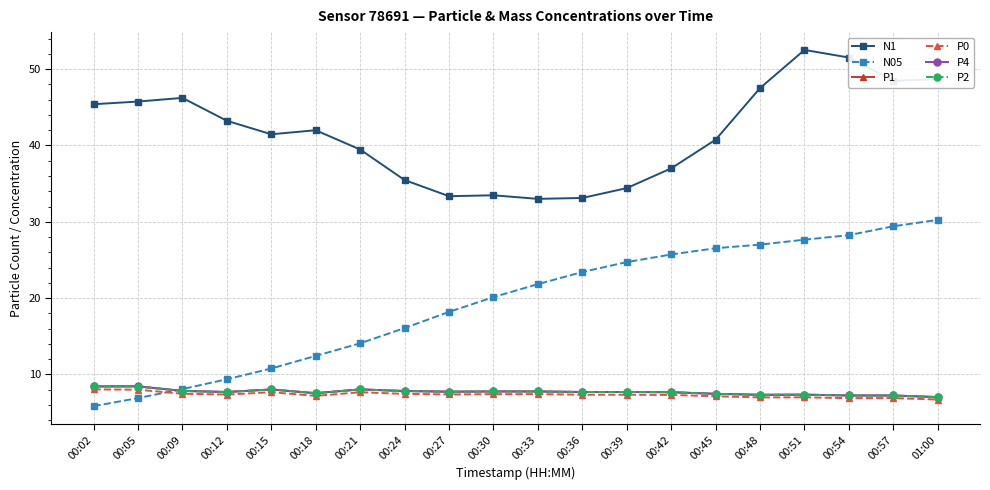

True or false: P1 and N1 intersect in this chart.

False